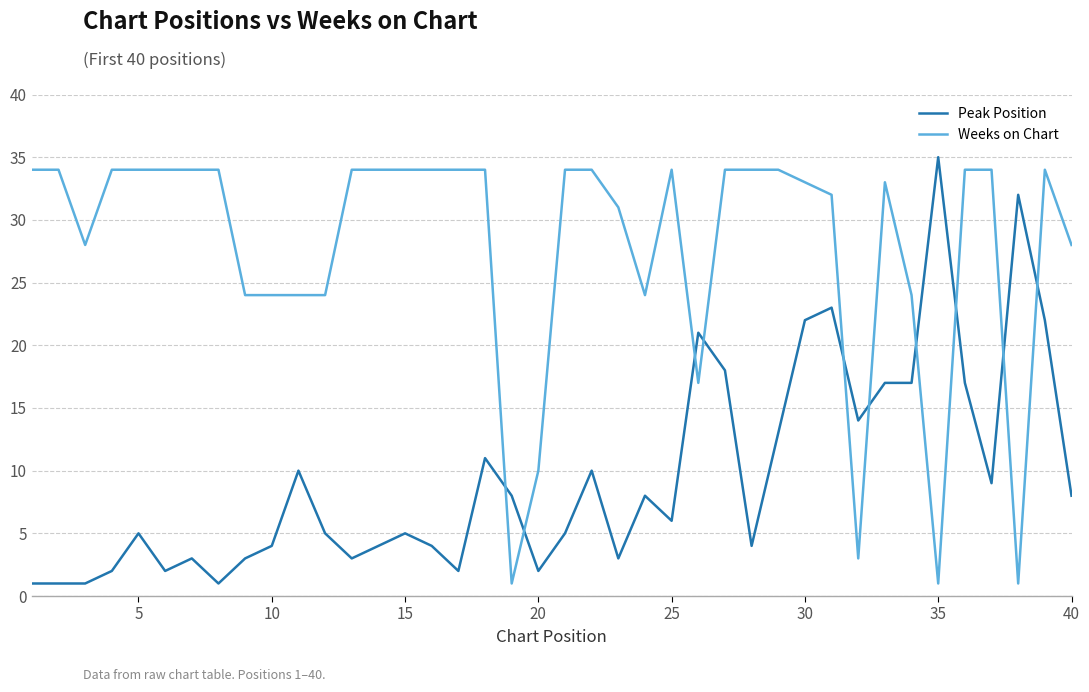

What are all the series names shown in the legend?

Peak Position, Weeks on Chart